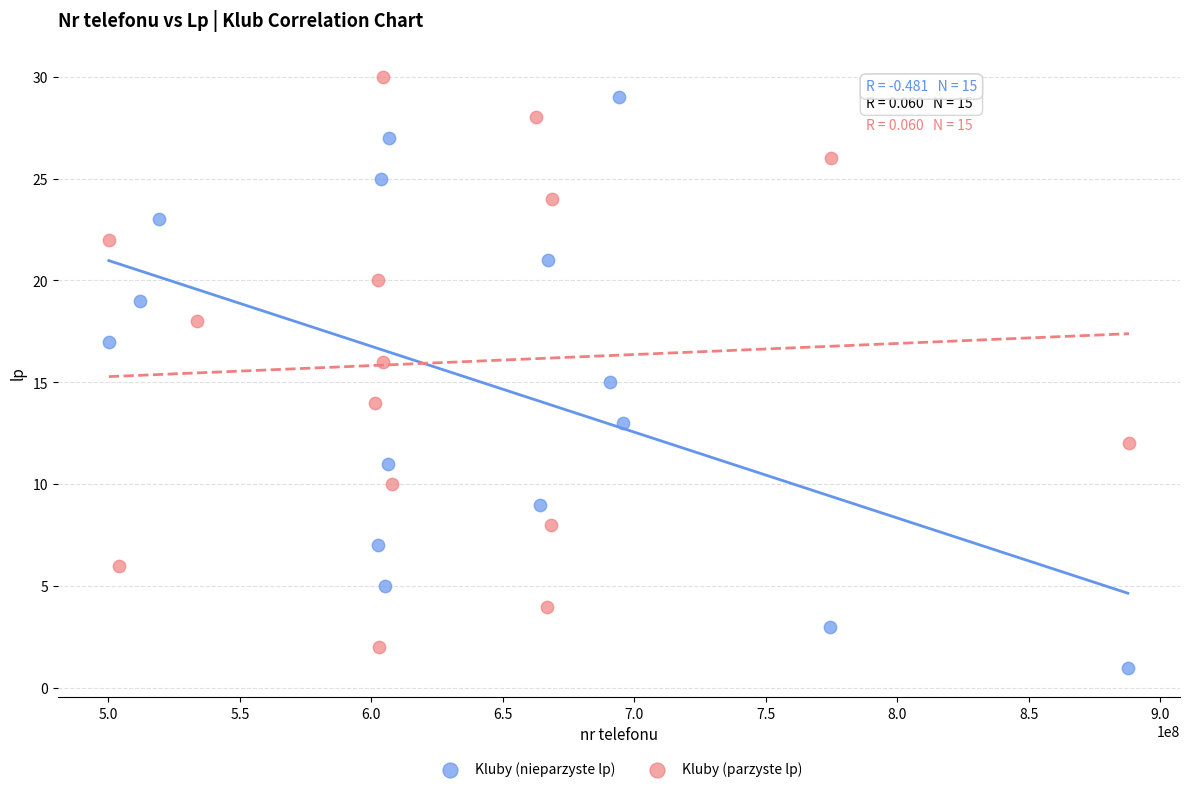

What are all the series names shown in the legend?

Kluby (nieparzyste lp), Kluby (parzyste lp)